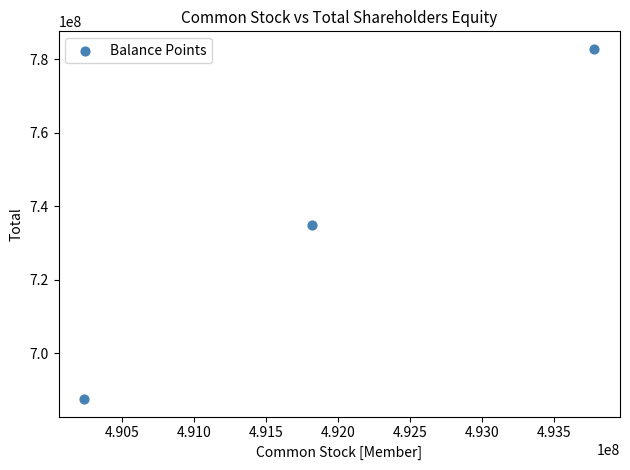

What is the range of X values (max minus min)?

3550000